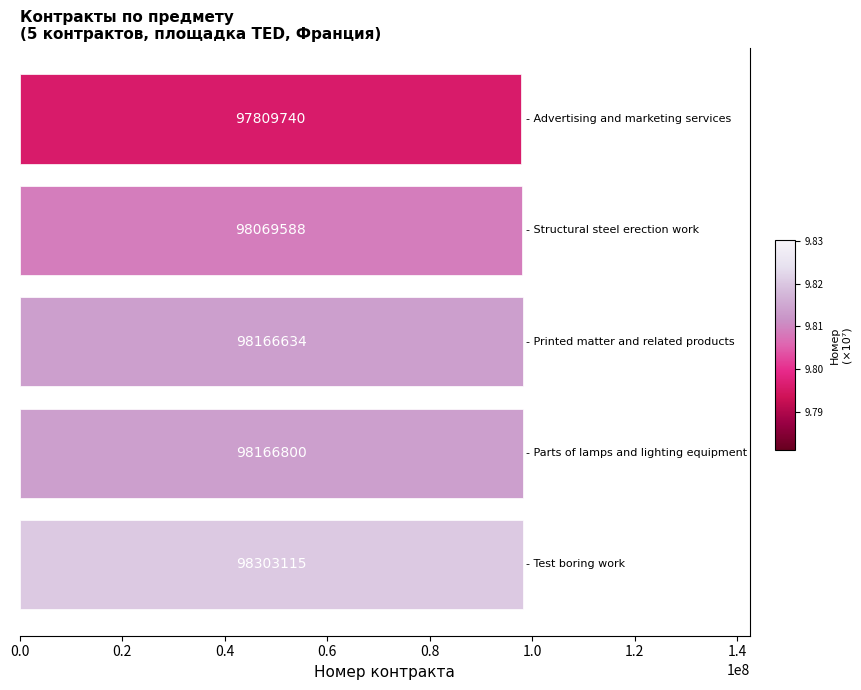

Reading bottom to top, transcribe all the data shown in this chart.

98303115	98166800	98166634	98069588	97809740